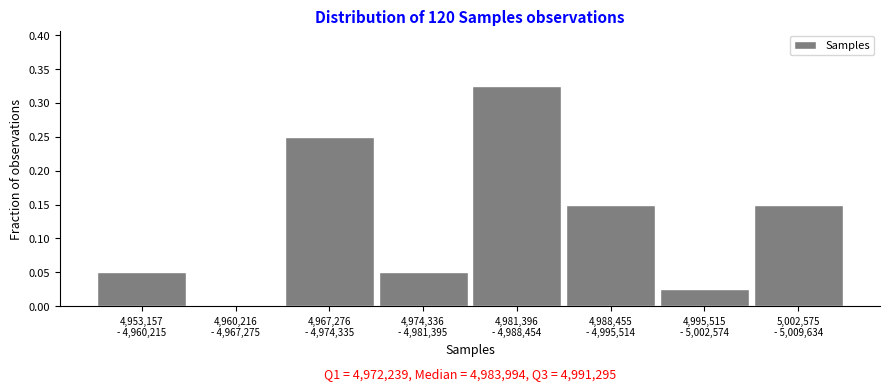

What is the sum of all values?

1.0